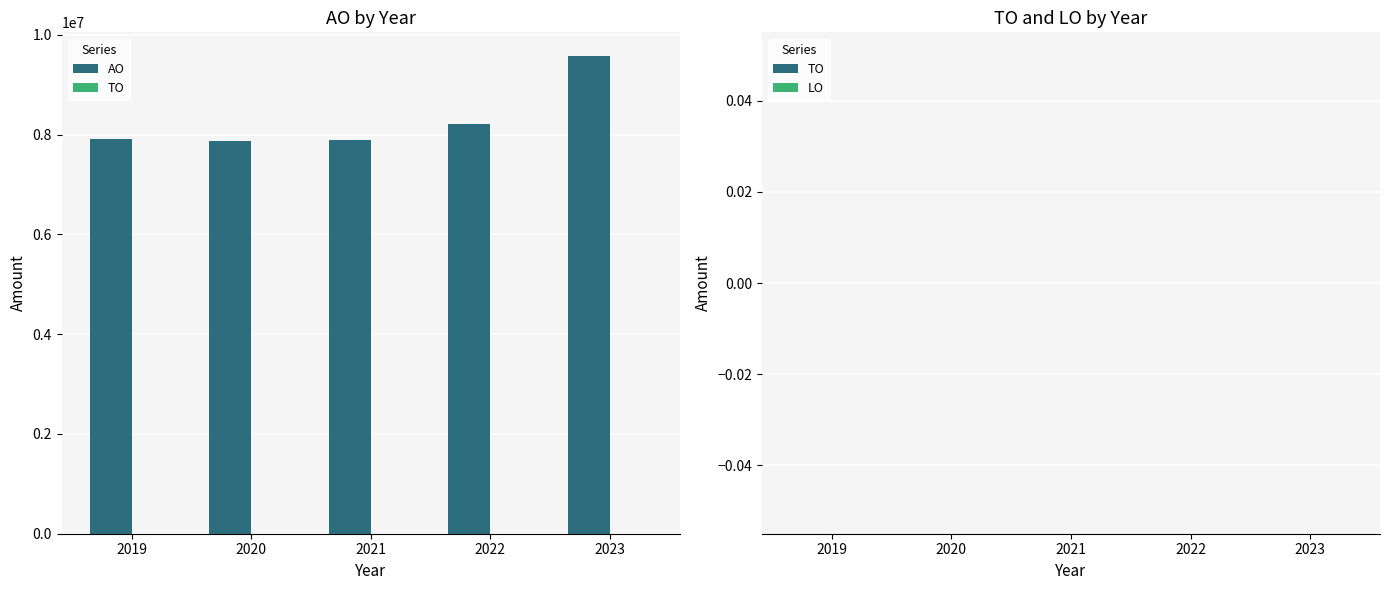

The value at 2022 is 8217810. True or false?

True